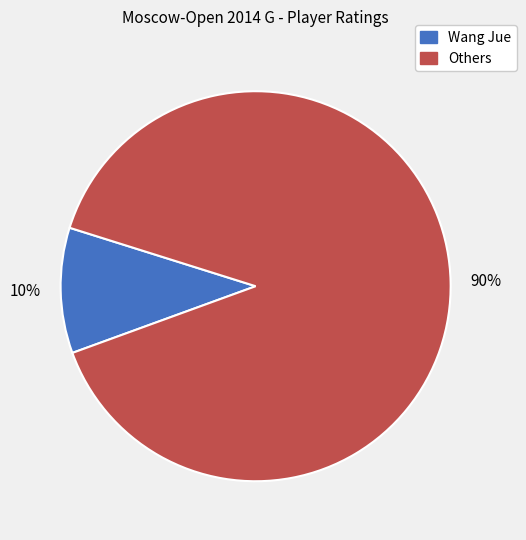

Does any single category account for the majority?

Yes